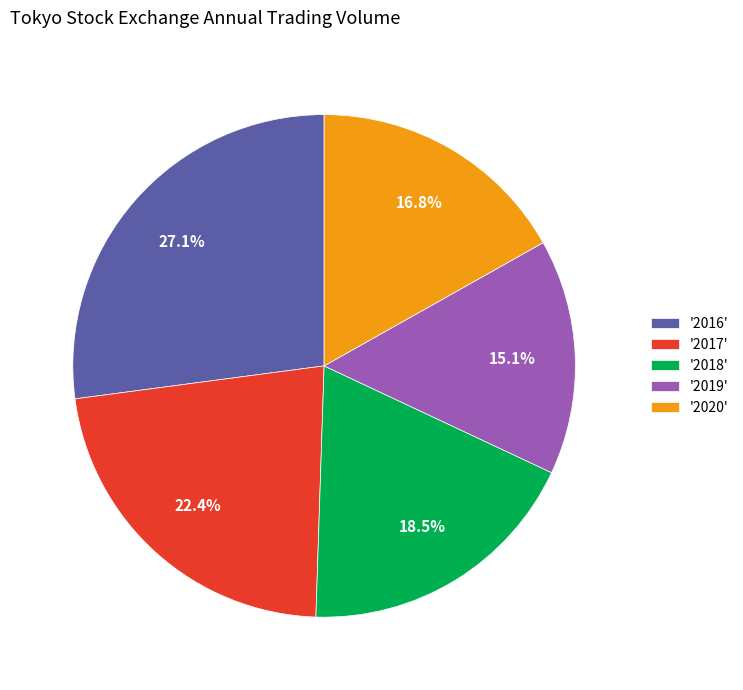

Rank the categories by value from highest to lowest.

'2016', '2017', '2018', '2020', '2019'